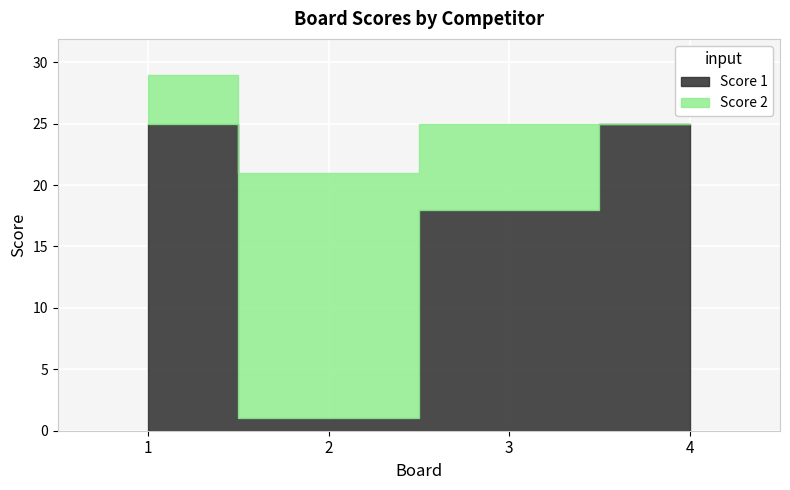

What is the difference between the Score 1 values at 1 and 3?

7